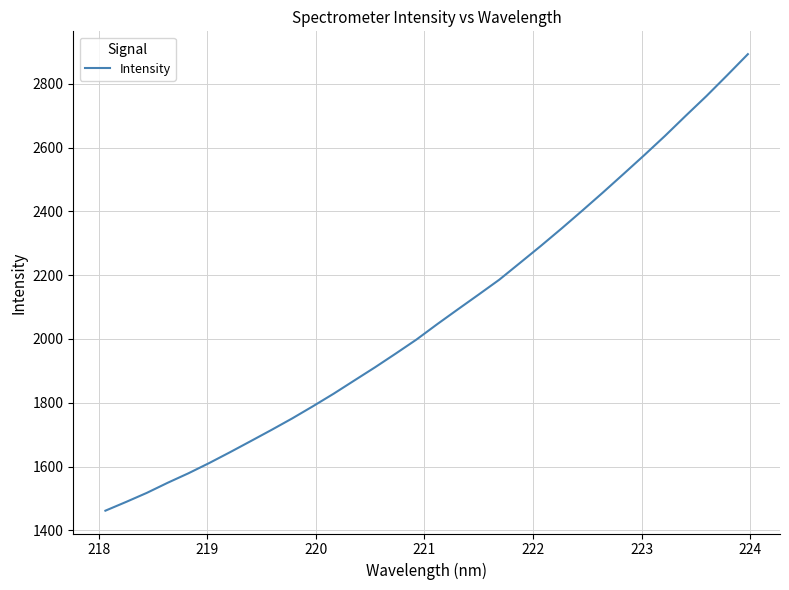

What is the difference between the second highest and minimum values?

1365.3